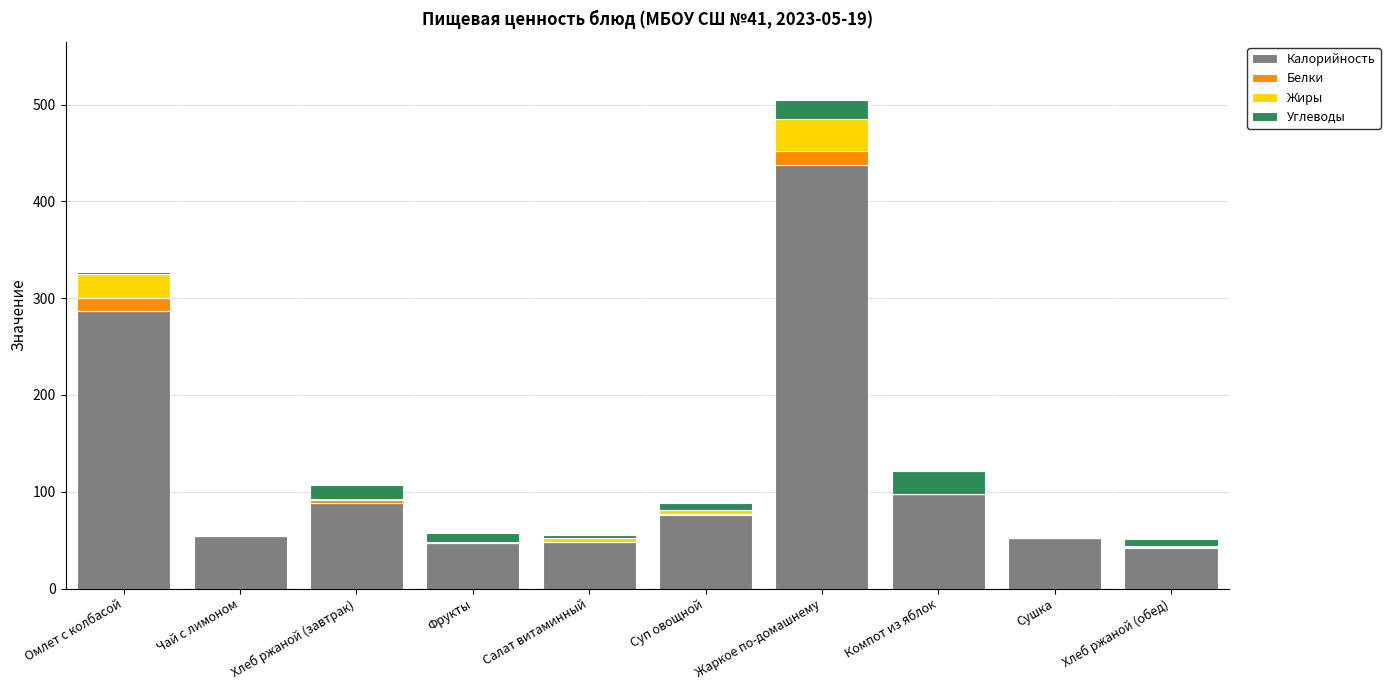

Are the bars horizontal?

No